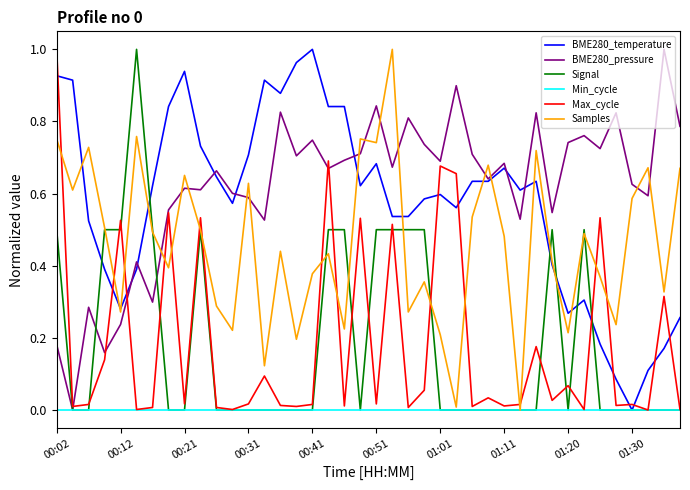

Rank the series by their maximum value, from lowest to highest.

Min_cycle, BME280_temperature, BME280_pressure, Signal, Max_cycle, Samples